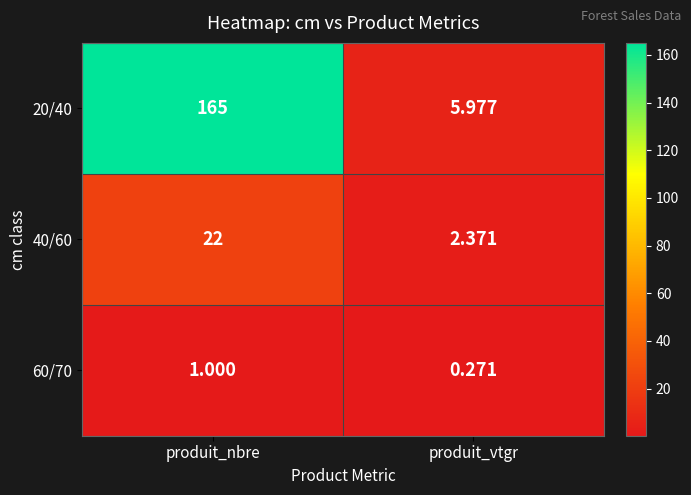

Where is 60/70 nearest to the value 0?

produit_vtgr